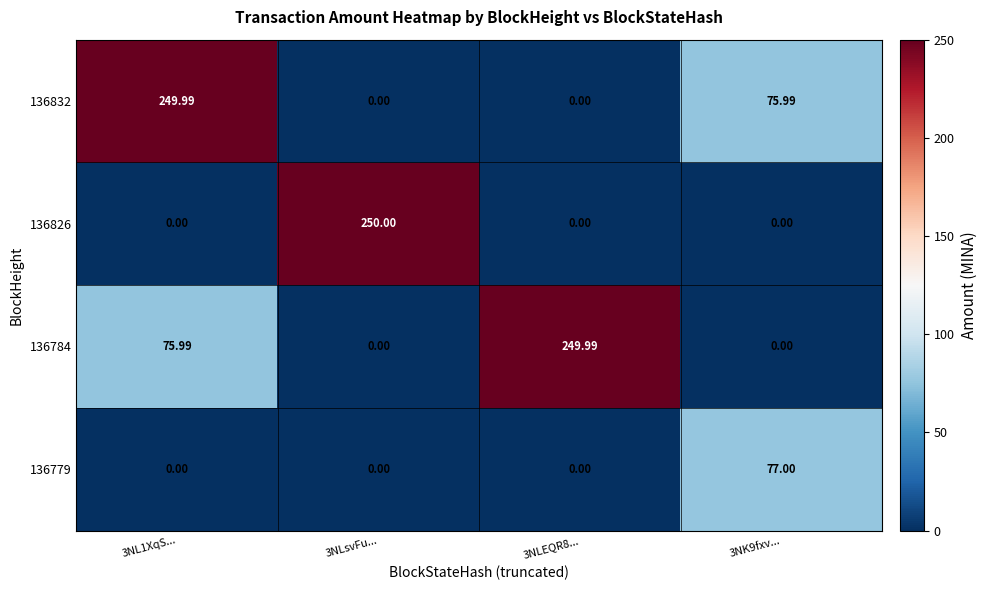

How many data points in 136779 are above 0?

1